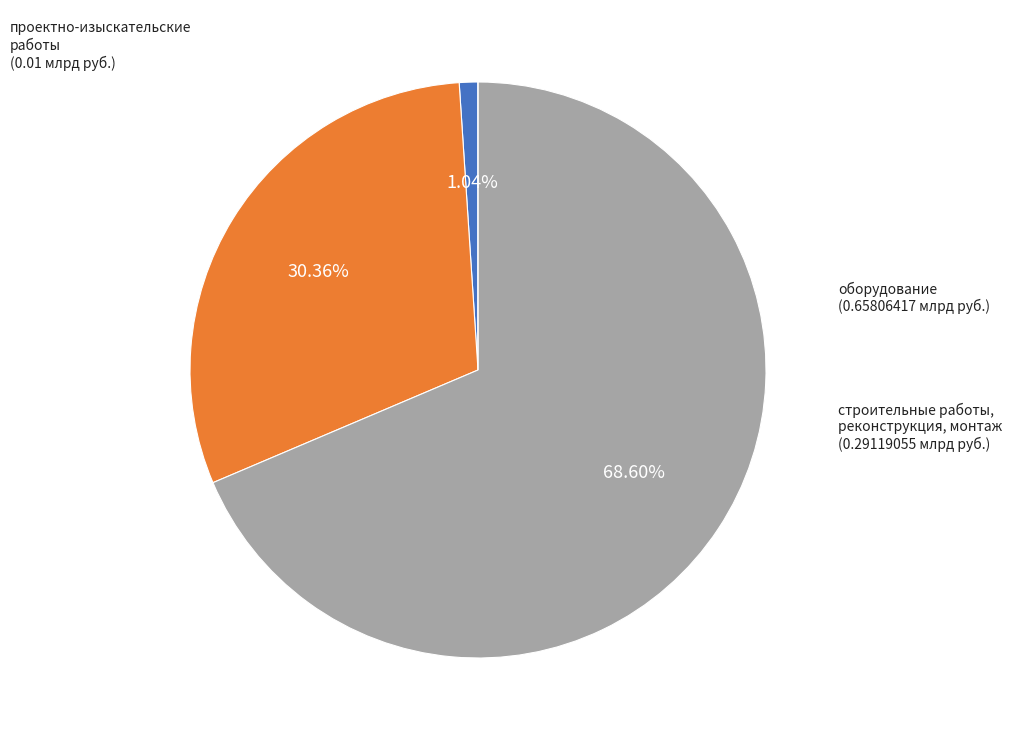

Is there a majority slice in this chart?

Yes